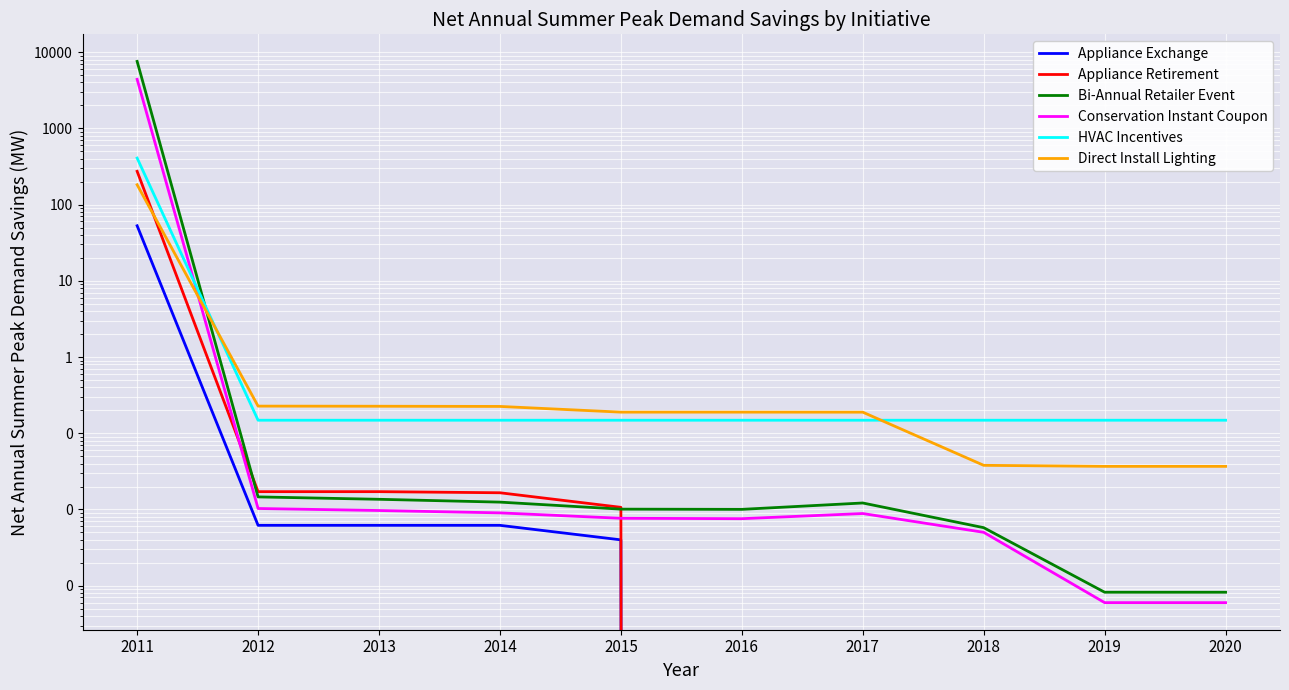

What is the value of the HVAC Incentives point at the 7th from the left?

0.1